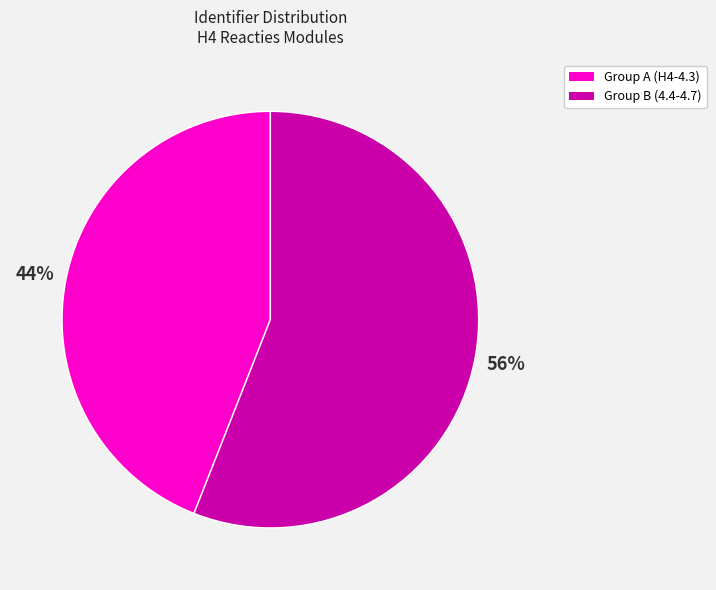

Is there any slice that represents more than half of the pie?

Yes